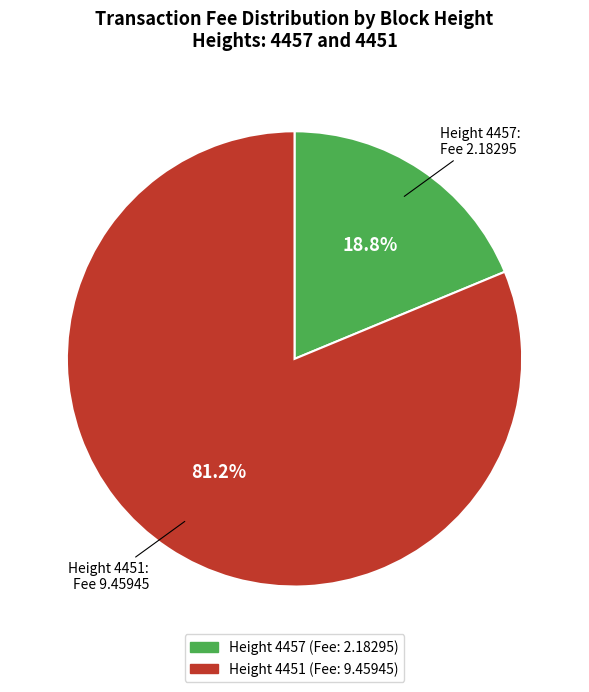

Is there any slice that represents more than half of the pie?

Yes